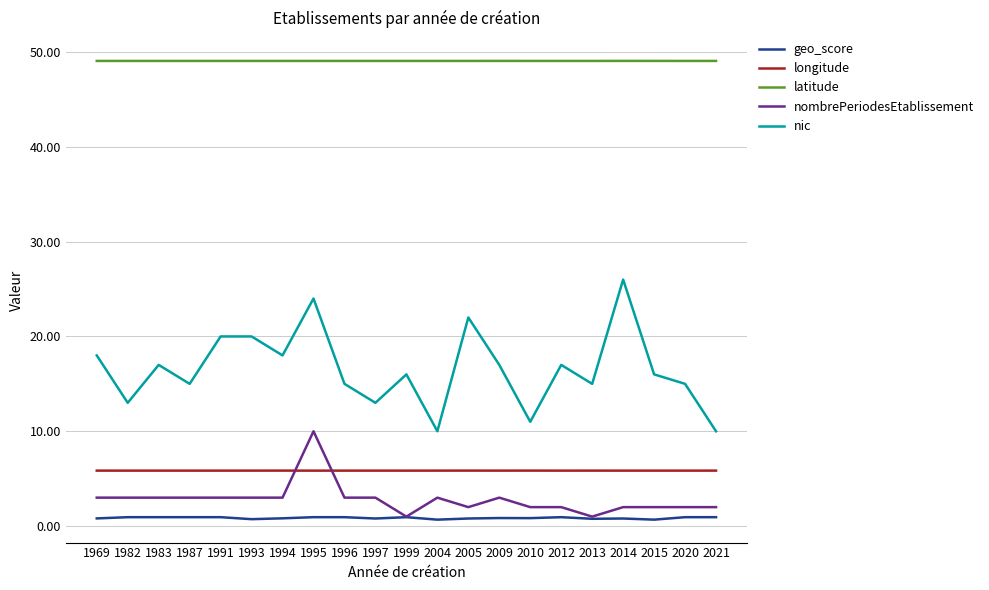

What is the total value across all series at 2015?

73.6